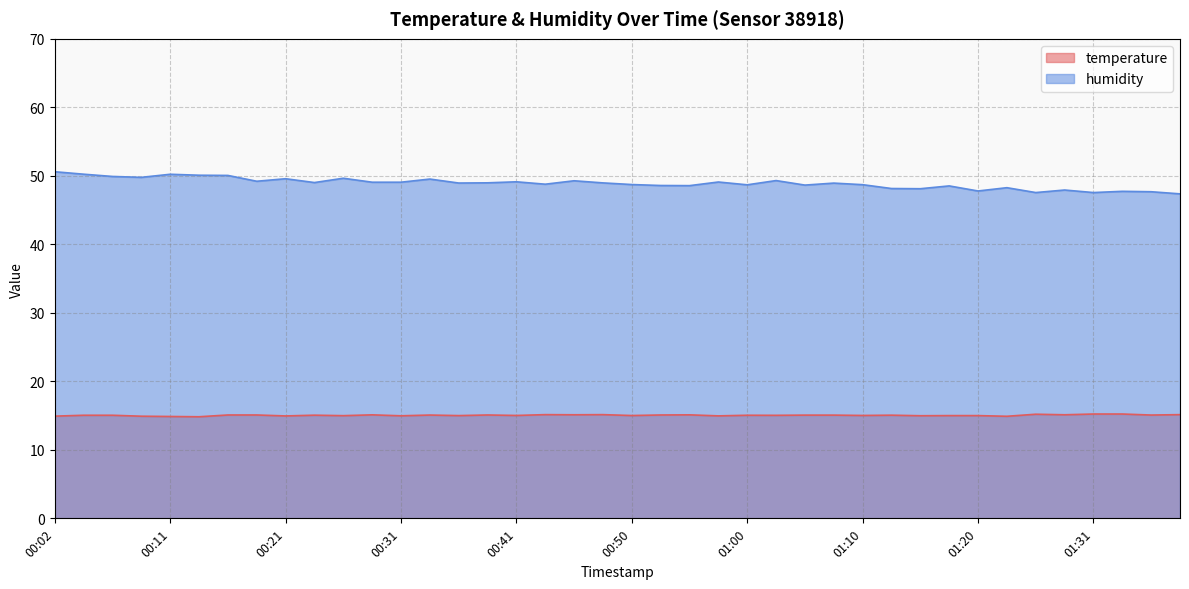

Rank the series by their average value, from lowest to highest.

temperature, humidity